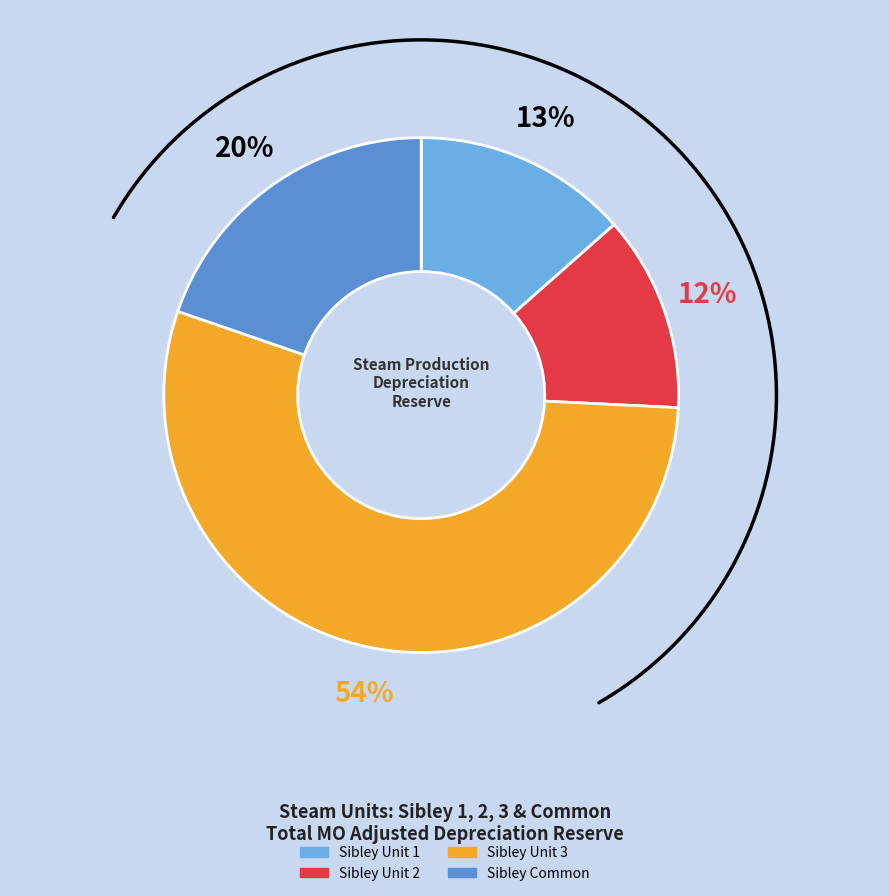

To the nearest percent, what is the combined percentage of TOTAL SIBLEY FACILITY COMMON - STEAM and TOTAL SIBLEY UNIT 2 - STEAM?

32%